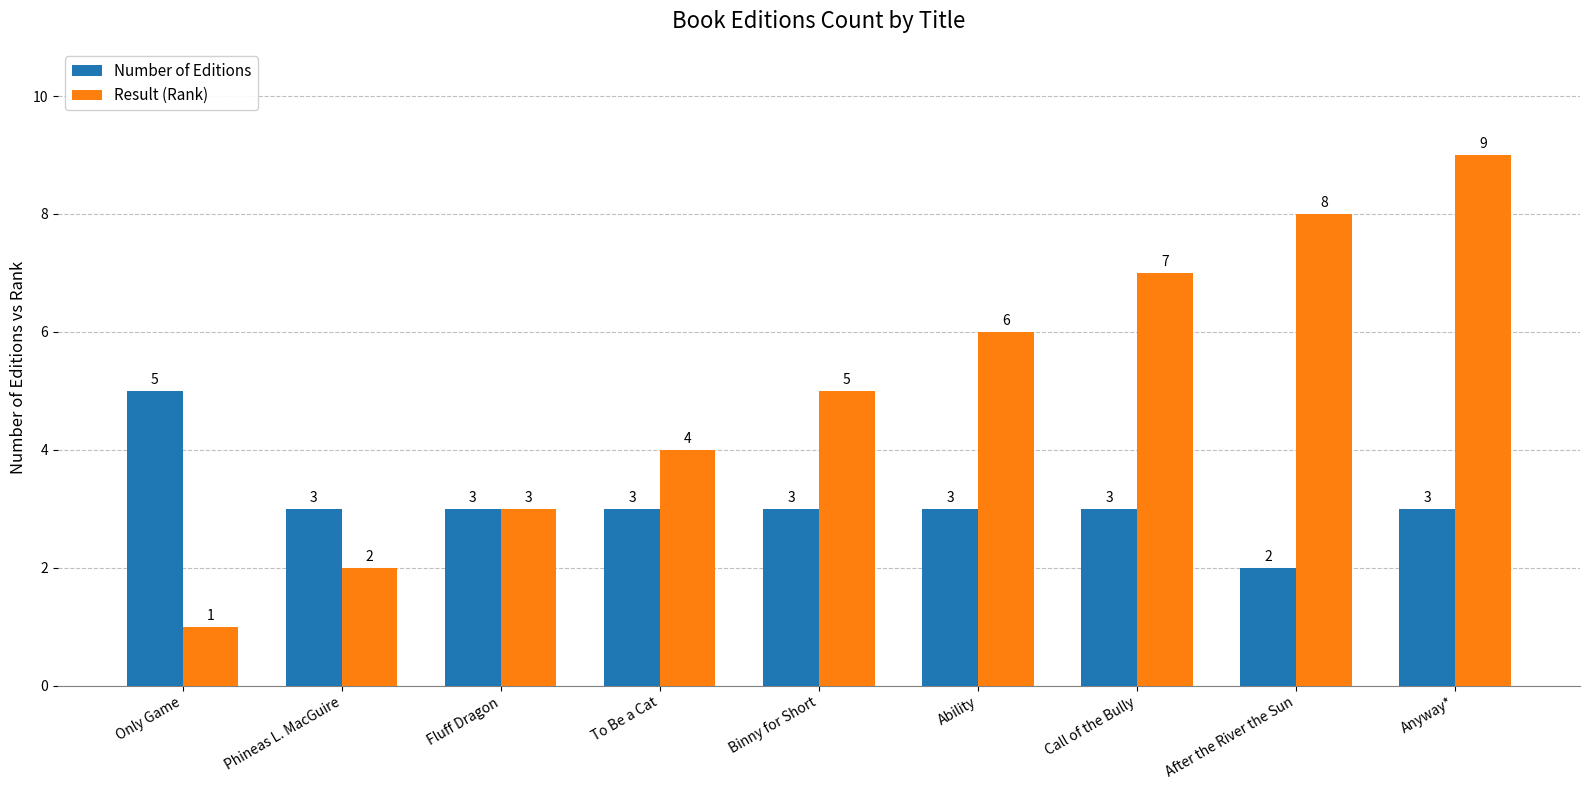

Which series has the largest range (max minus min)?

Result (Rank)